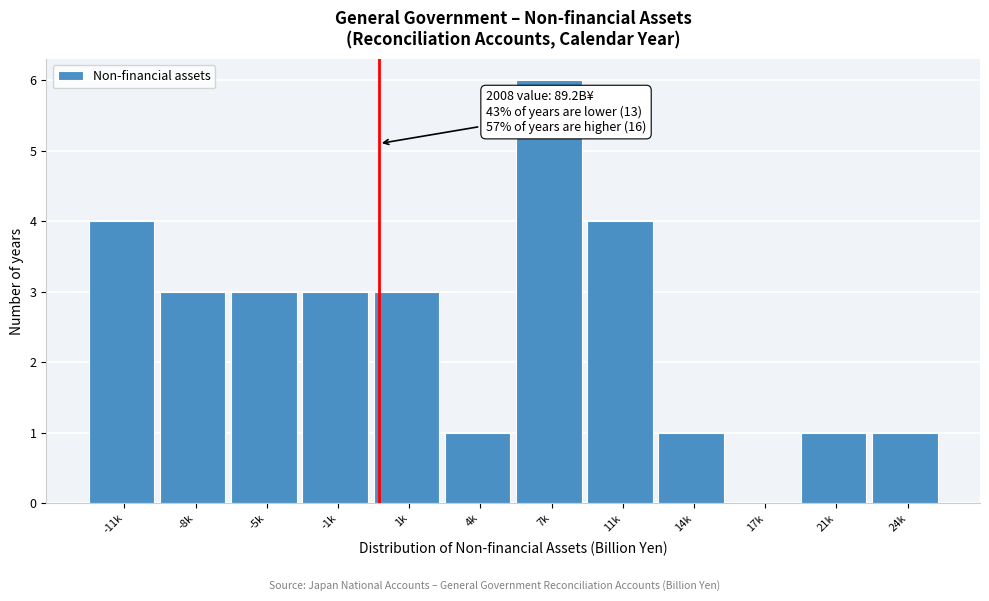

Reading left to right, what are all the values shown in this chart?

-11k=4	-8k=3	-5k=3	-1k=3	1k=3	4k=1	7k=6	11k=4	14k=1	17k=0	21k=1	24k=1